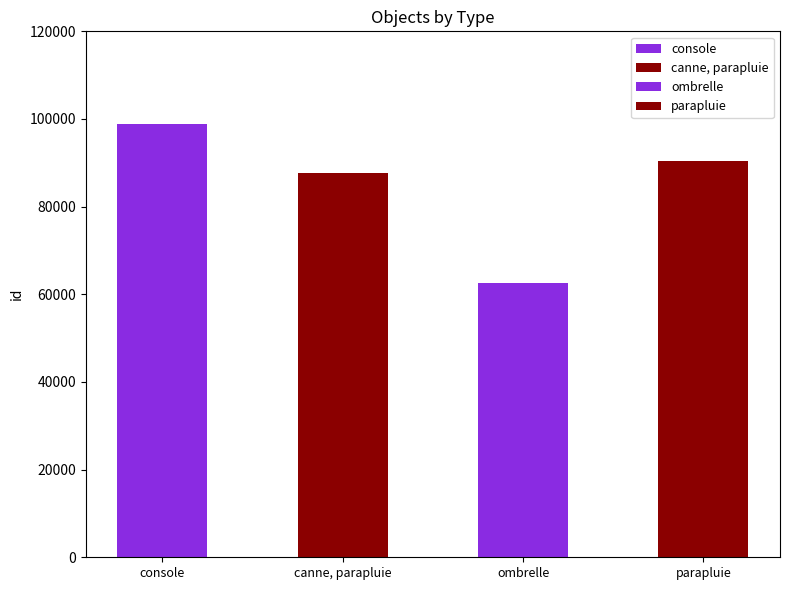

List the labels in order of value, largest first.

console, parapluie, canne, parapluie, ombrelle